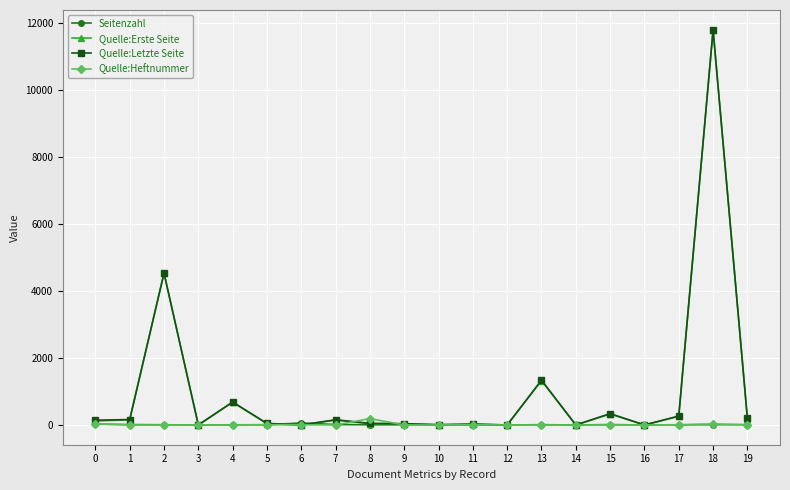

Which series has the largest range (max minus min)?

Quelle:Letzte Seite